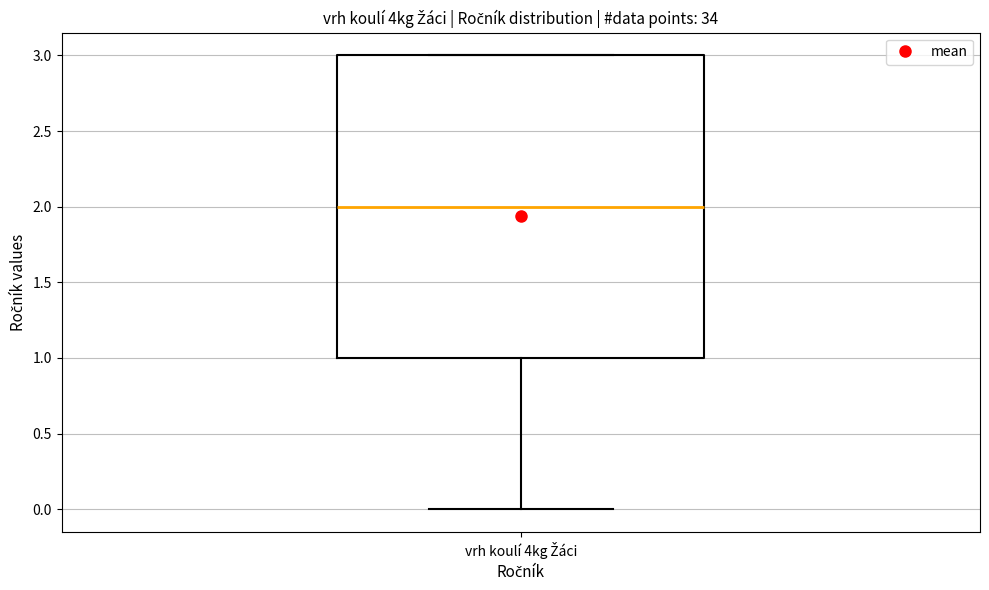

Transcribe this box plot: give where the median line is, the range the box spans, and where the two whiskers end, as read against the y-axis. The values are not printed on the chart, so give them approximately, as read against the axis.

median 2, box 1 to 3, whiskers 0 to 3